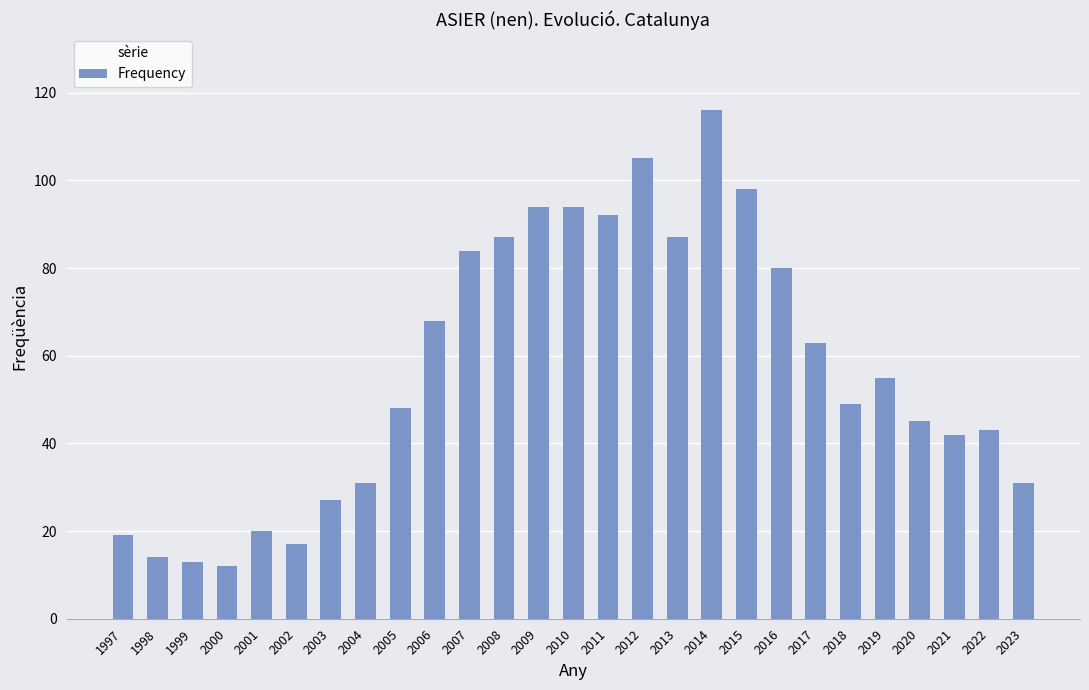

What is the difference between the maximum and second lowest values?

103